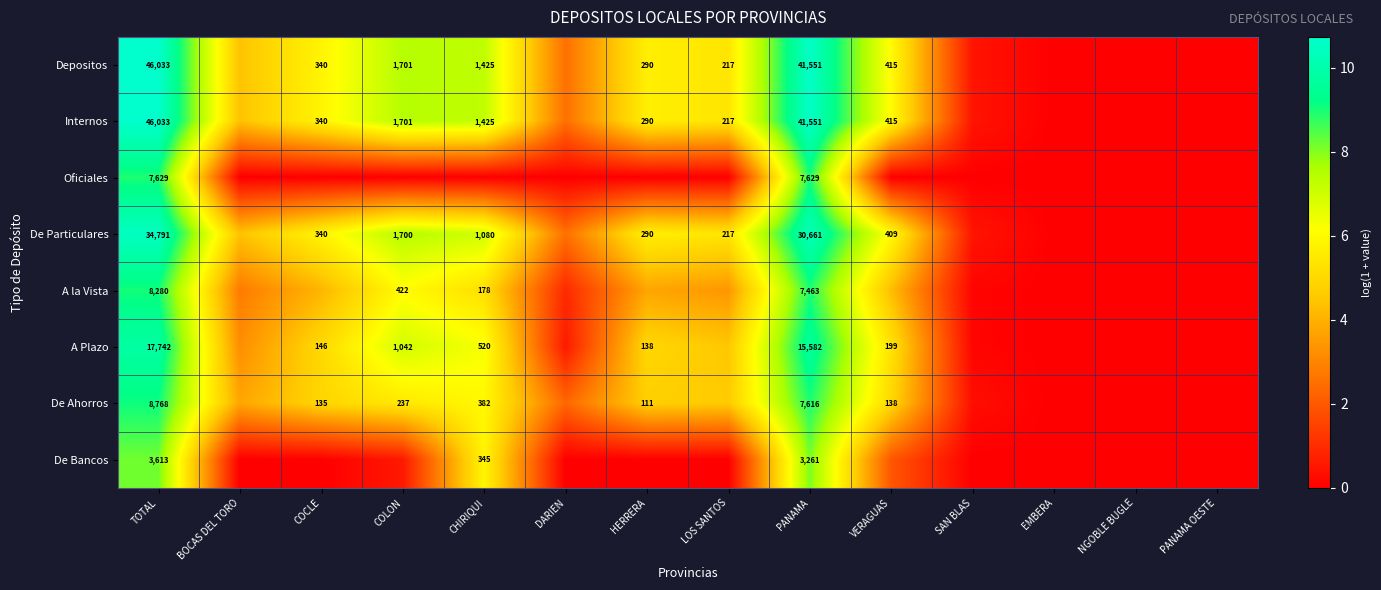

How many series are shown in this chart?

8